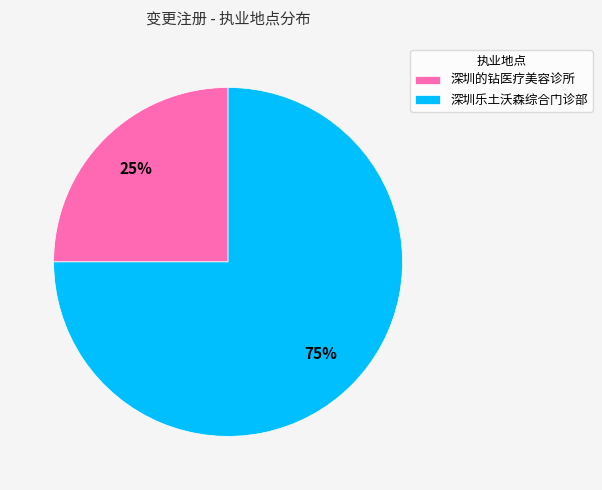

How many segments does this pie chart have?

2